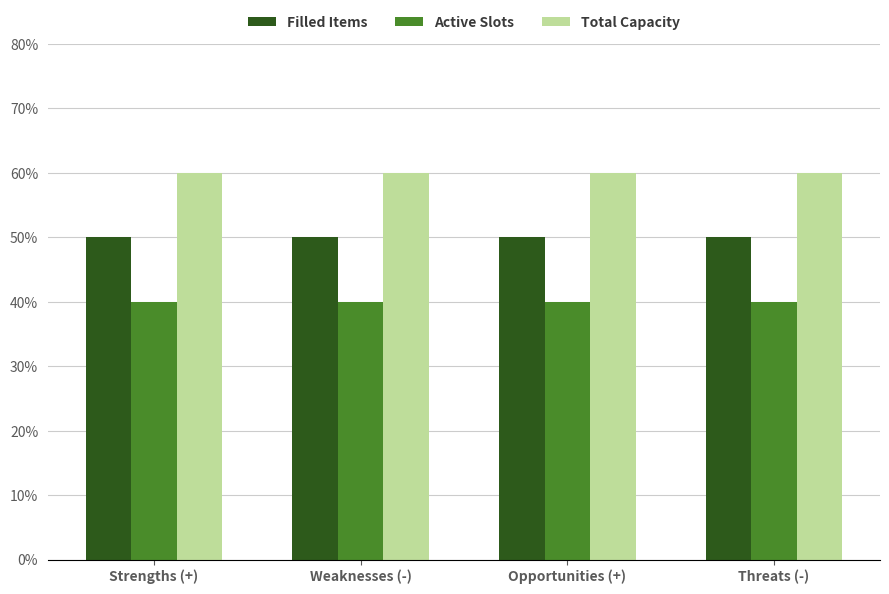

List the series in order of their overall mean, lowest first.

Active Slots, Filled Items, Total Capacity